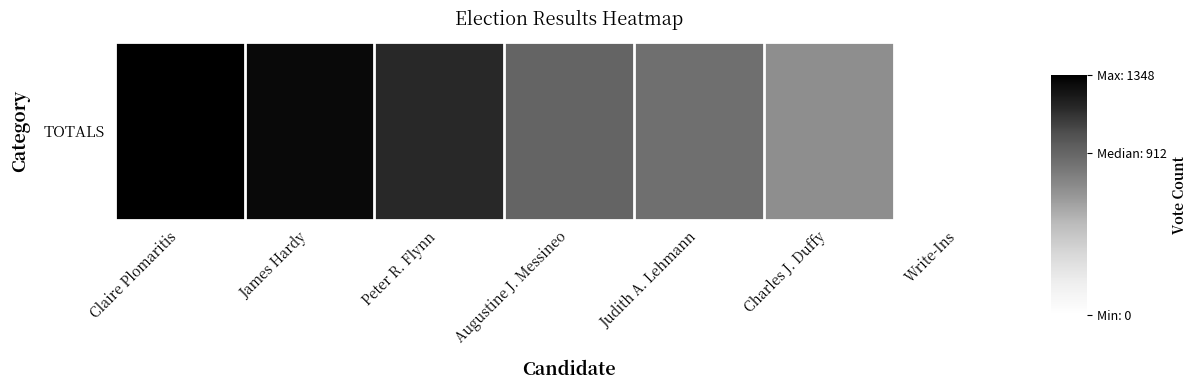

Reading left to right, list all the values displayed in this chart.

Claire Plomaritis=1348	James Hardy=1302	Peter R. Flynn=1168	Augustine J. Messineo=912	Judith A. Lehmann=863	Charles J. Duffy=710	Write-Ins=0